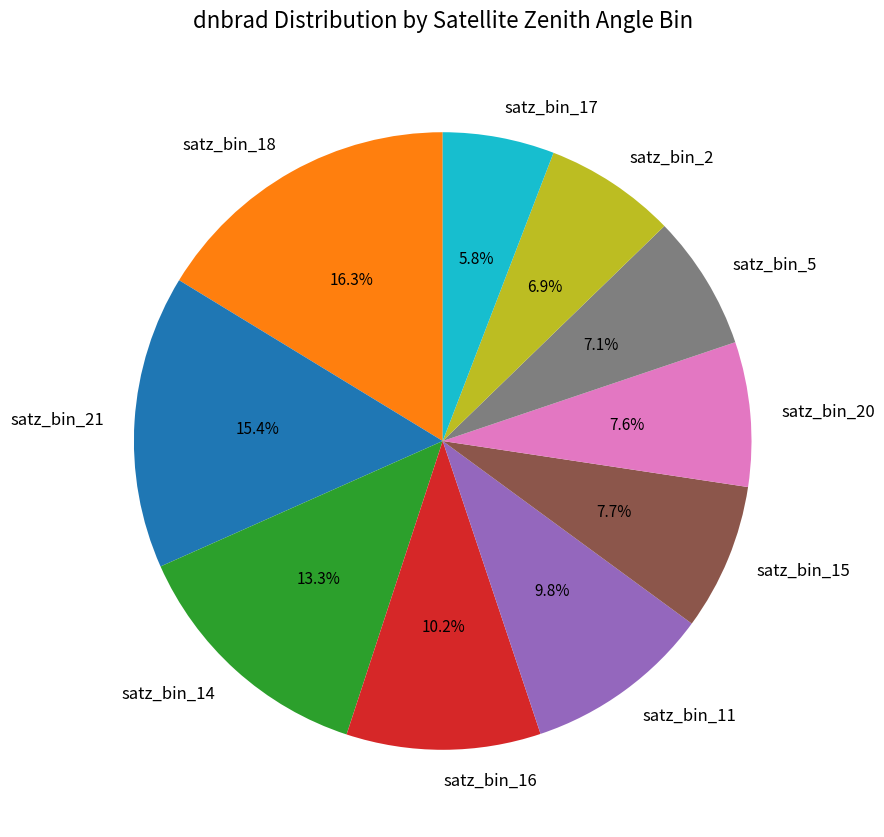

Is there any slice that represents more than half of the pie?

No